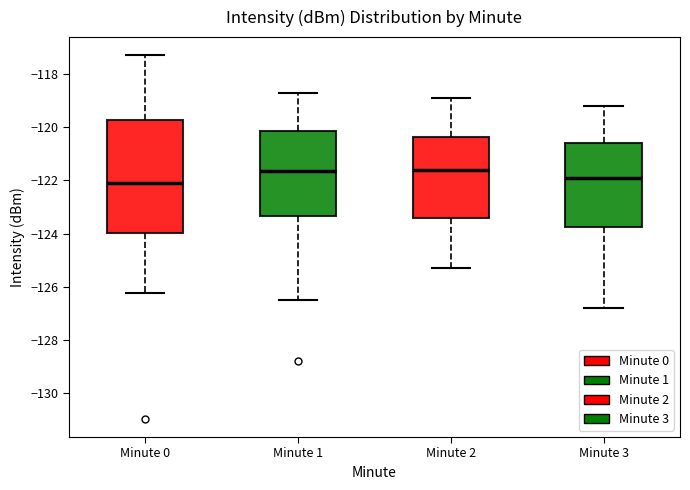

Comparing the boxes themselves (not the whiskers), which one is the tallest?

Minute 0